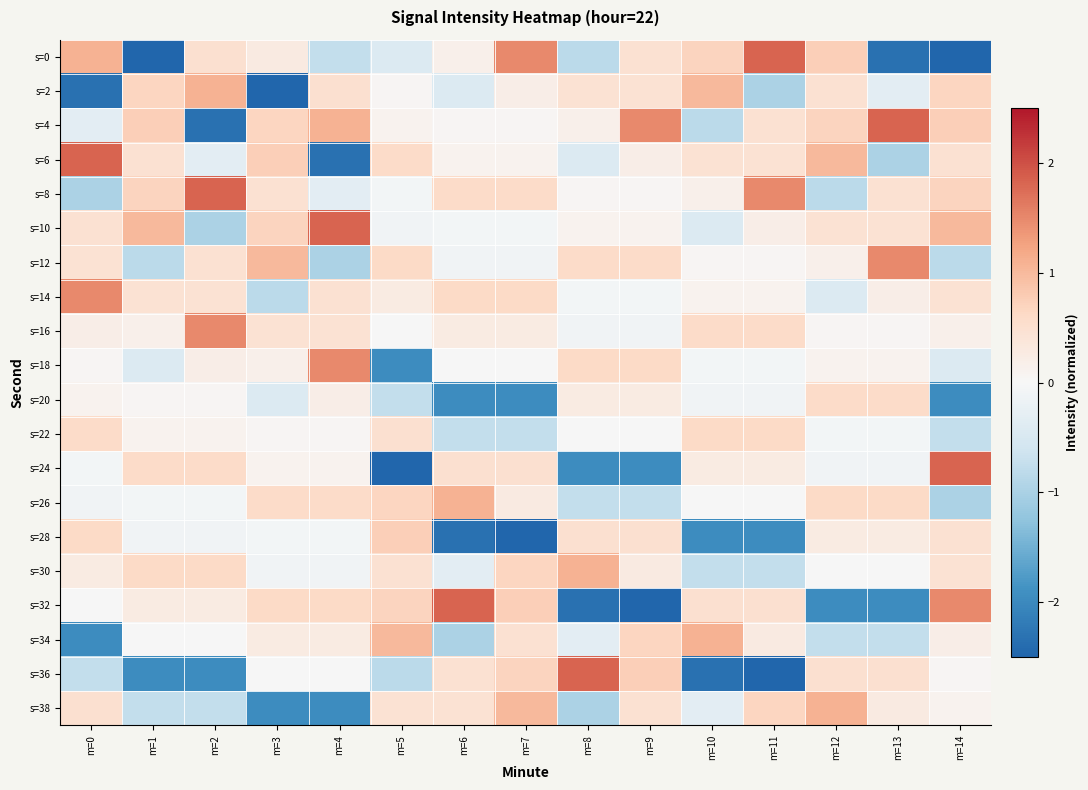

What is the total value across all series at m=3?

-0.8